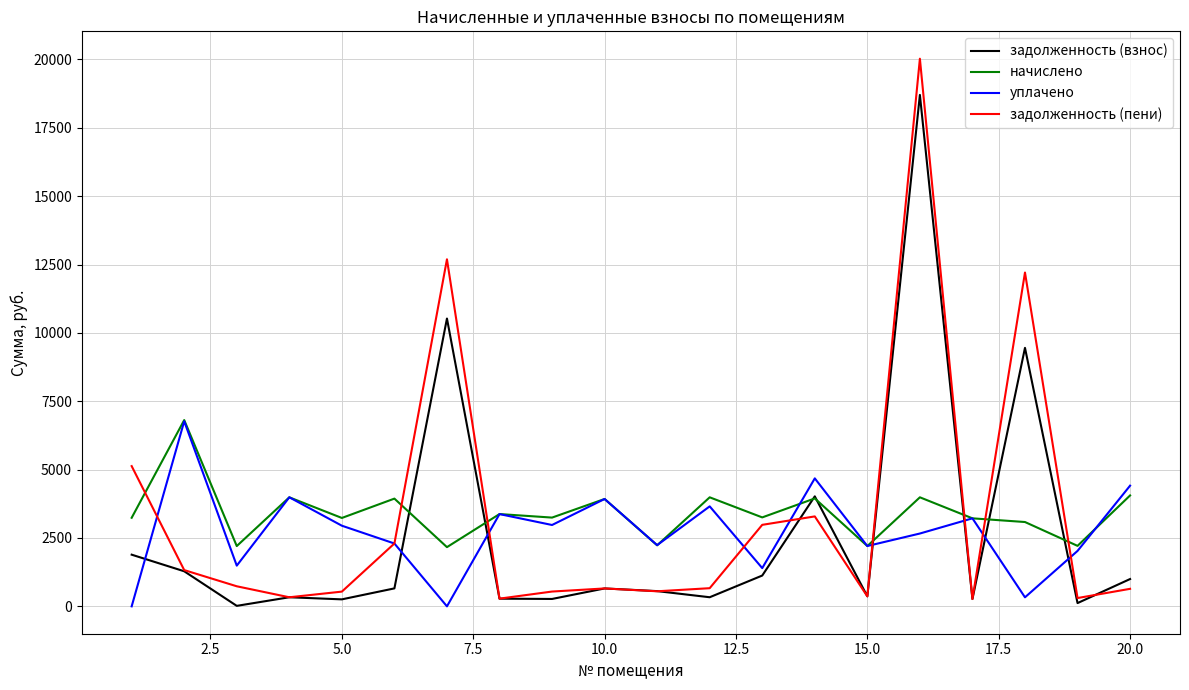

What is the greatest value displayed?

20025.7